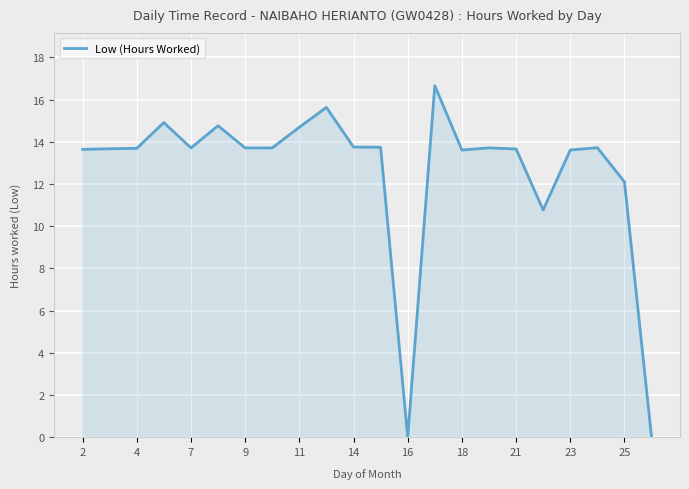

What is the difference between the maximum and minimum values?

16.7